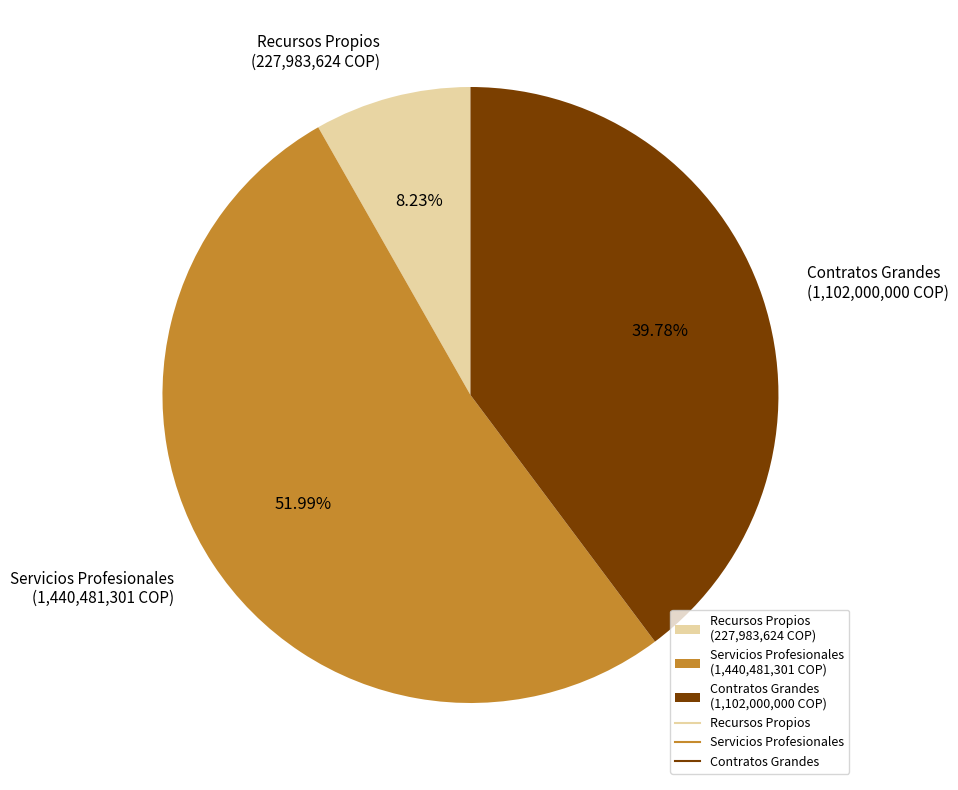

To the nearest percent, what is the difference between the largest and smallest slice percentages?

44%